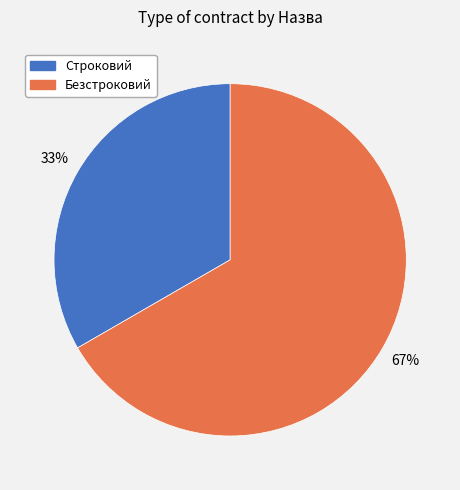

How many slices are in this pie chart?

2